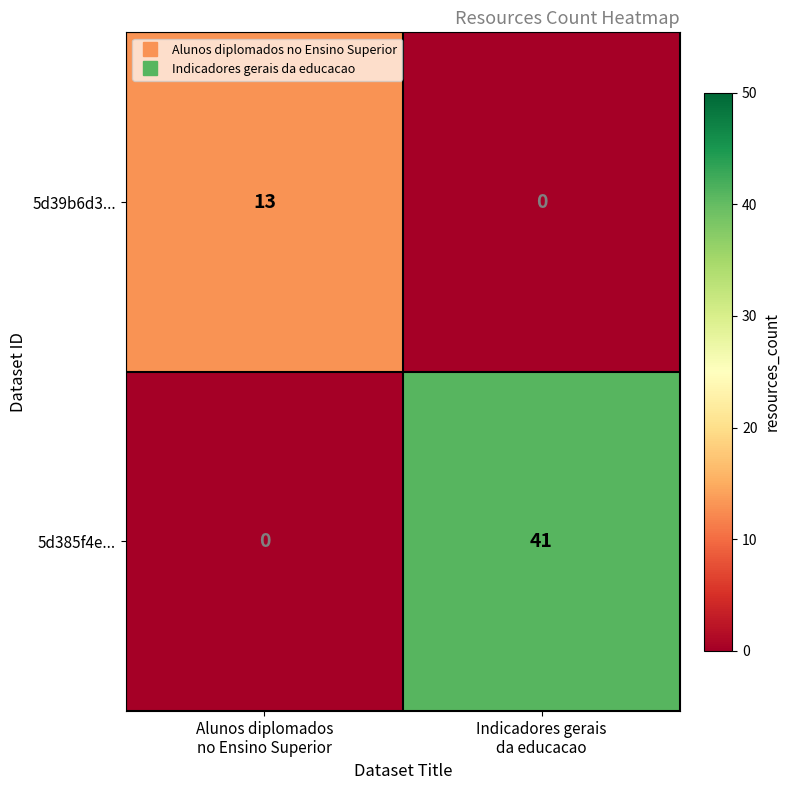

What is the greatest value displayed?

41